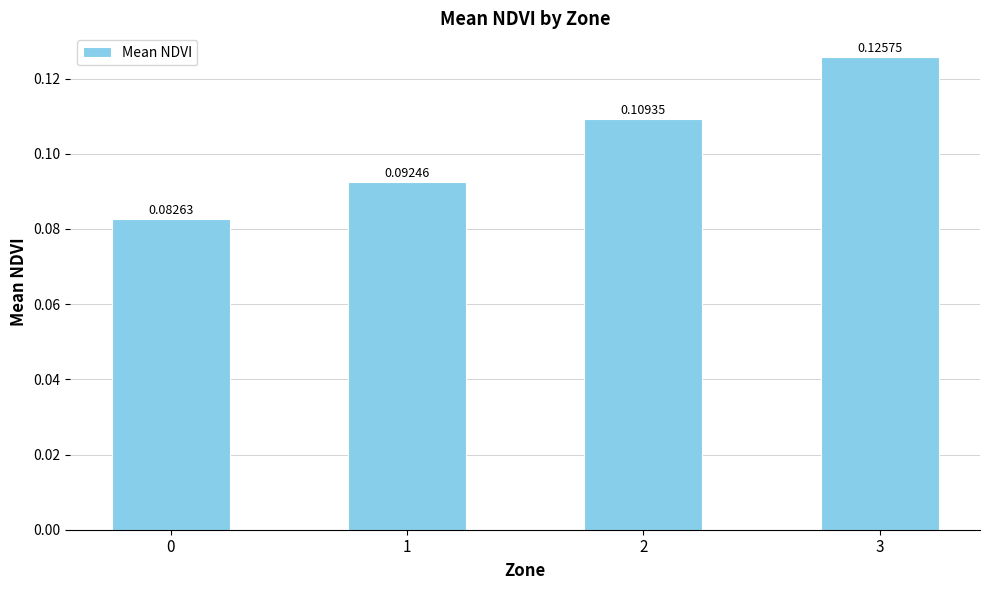

Rank the categories by value from lowest to highest.

0, 1, 2, 3